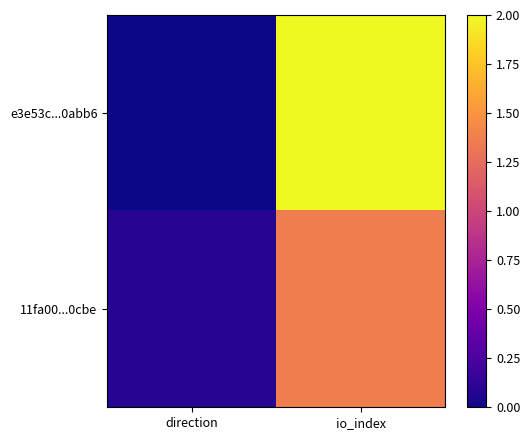

Rank the series by their average value, from highest to lowest.

e3e53c...0abb6, 11fa00...0cbe